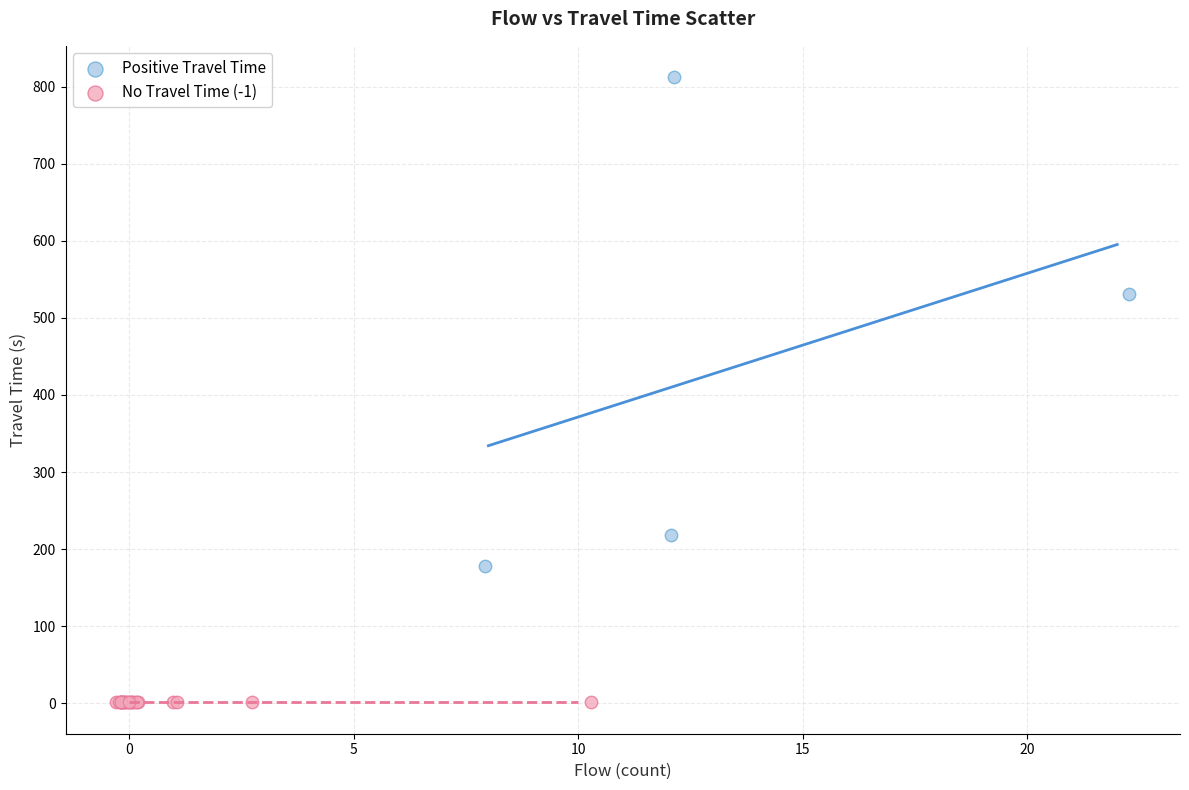

Which series has the widest spread of Y values?

Positive Travel Time